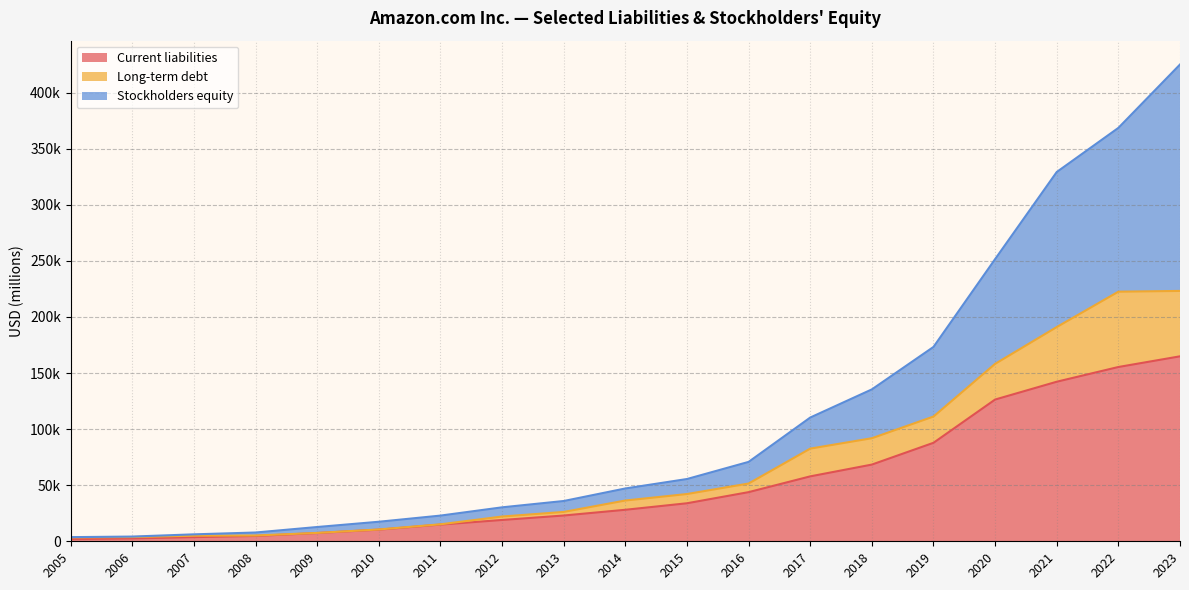

True or false: Current liabilities and Long-term debt intersect in this chart.

False